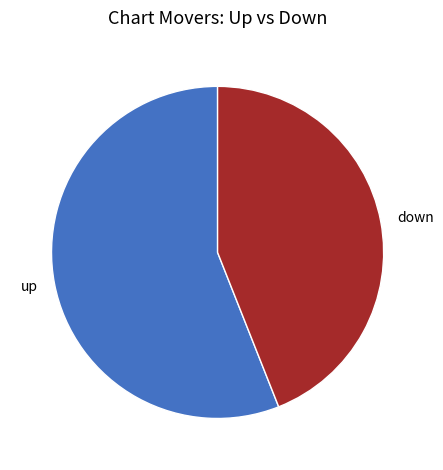

Which category has the smallest portion of the pie?

down